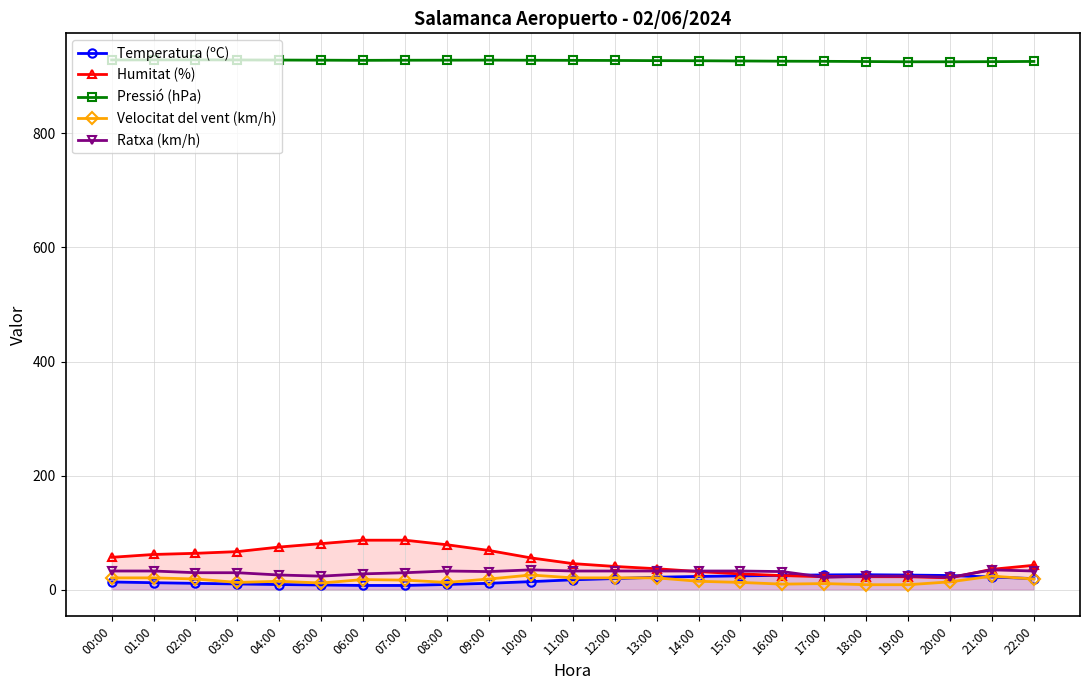

What is the approximate value of Velocitat del vent (km/h) at 14:00?

15.0